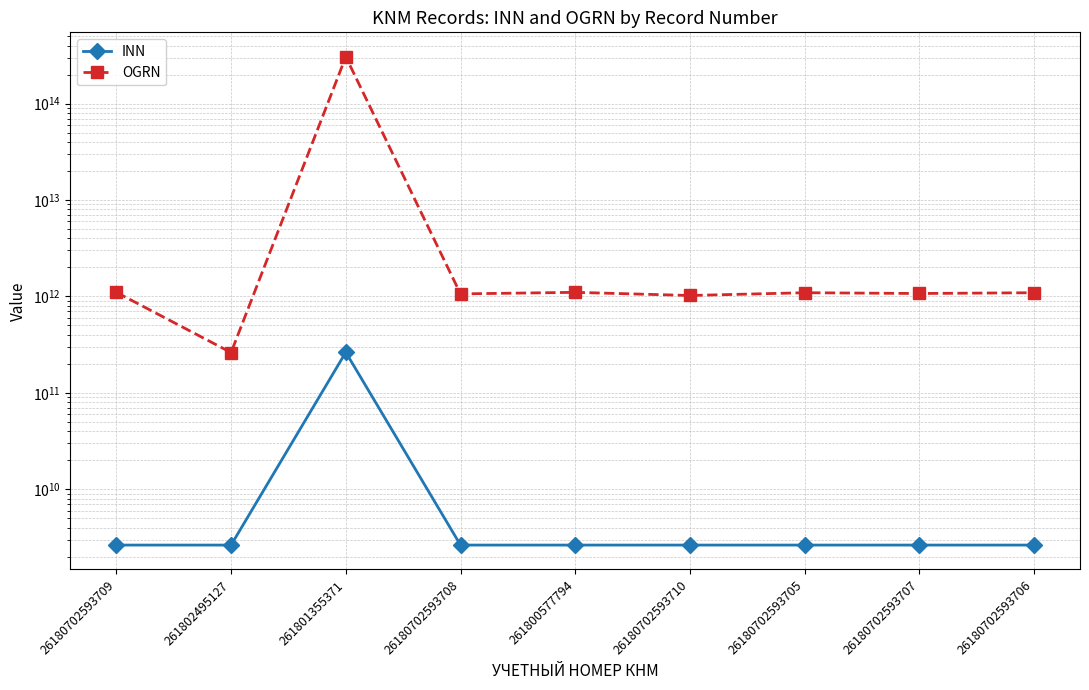

True or false: INN and OGRN cross at least once.

False